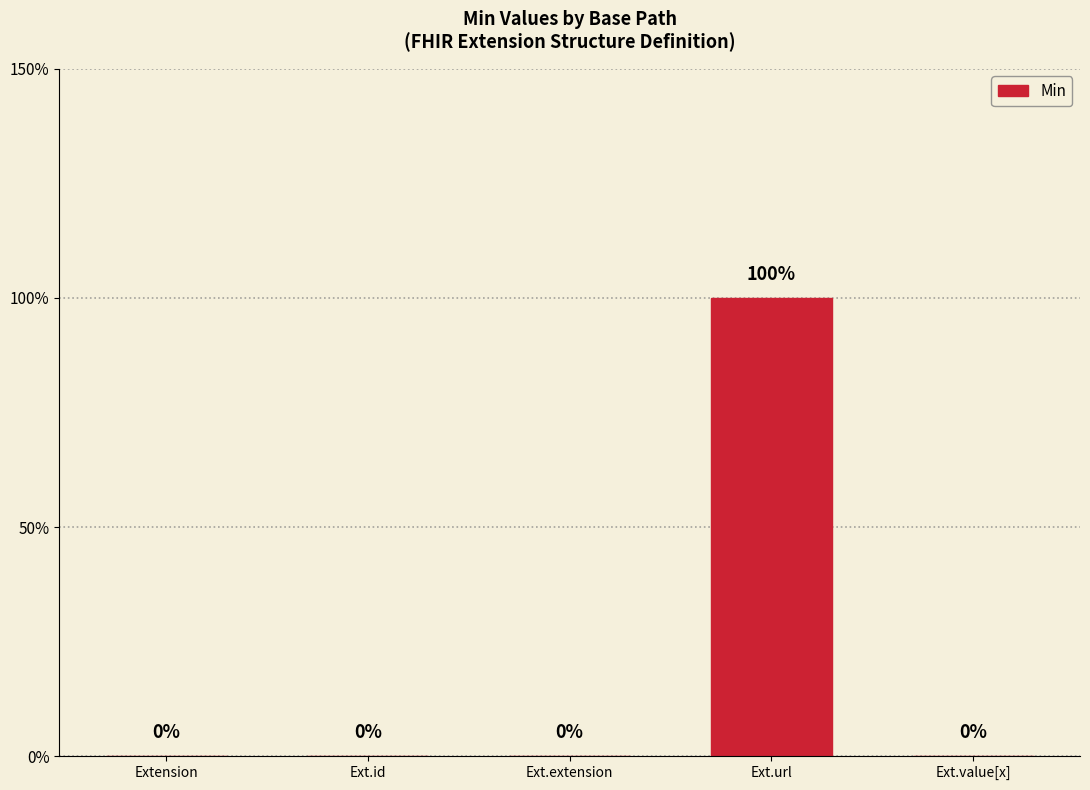

The chart shows a value of 2 at Ext.url. True or false?

False